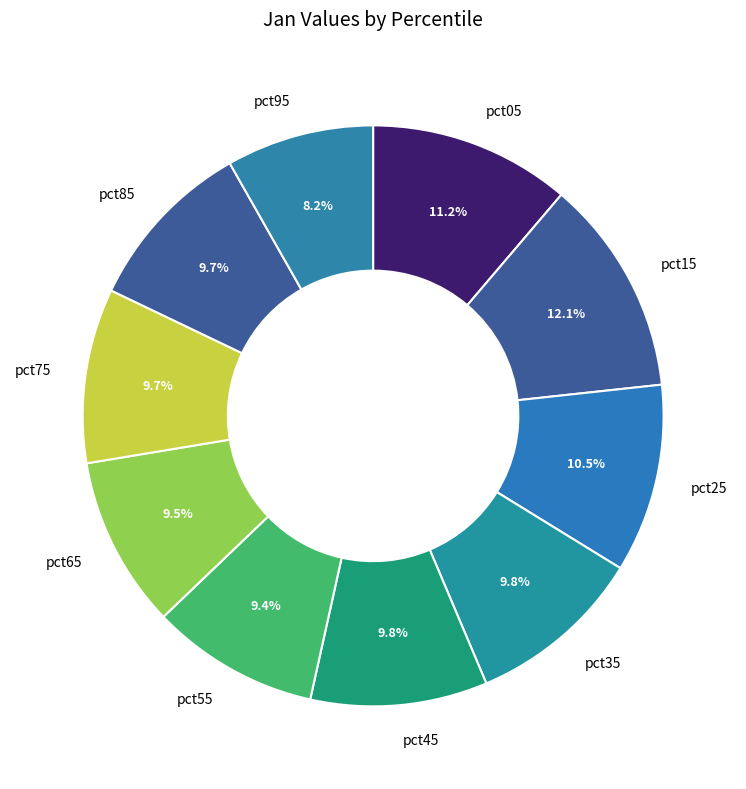

Which category has the biggest portion of the pie?

pct15